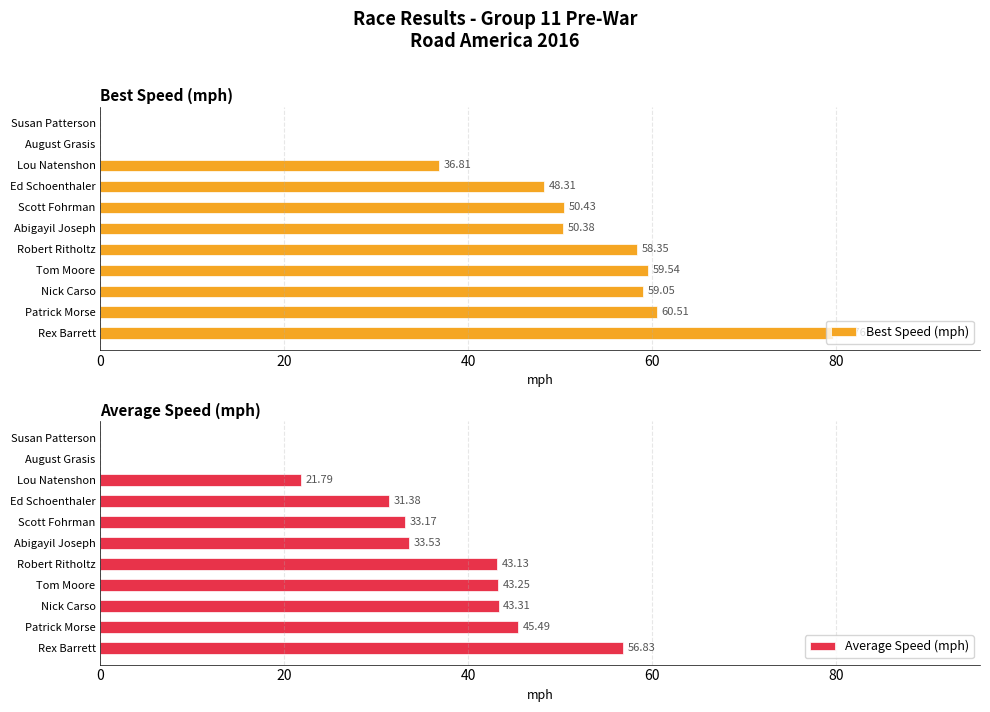

True or false: Best Speed (mph) has a value of 30.5 at Abigayil Joseph.

False